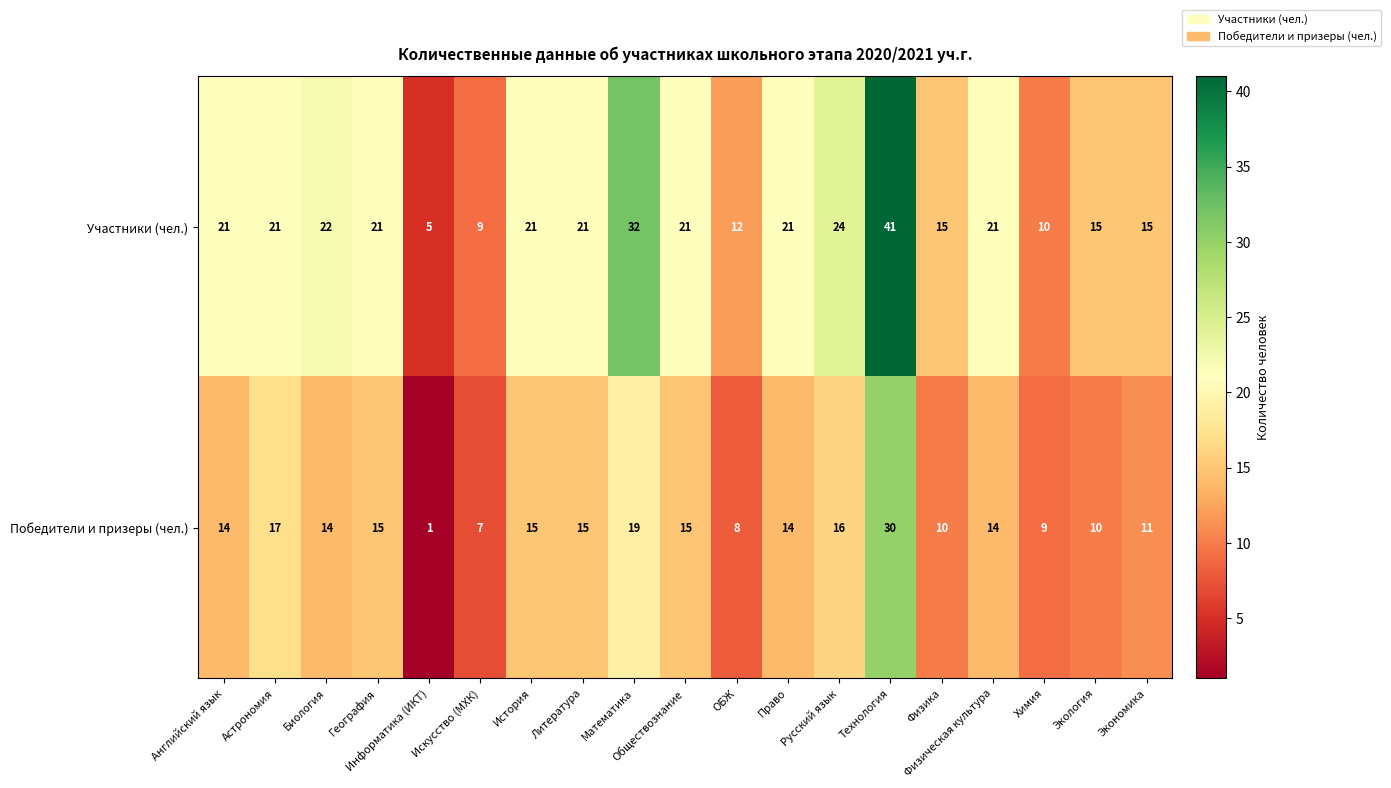

At which category is the sum across all series the highest?

Технология